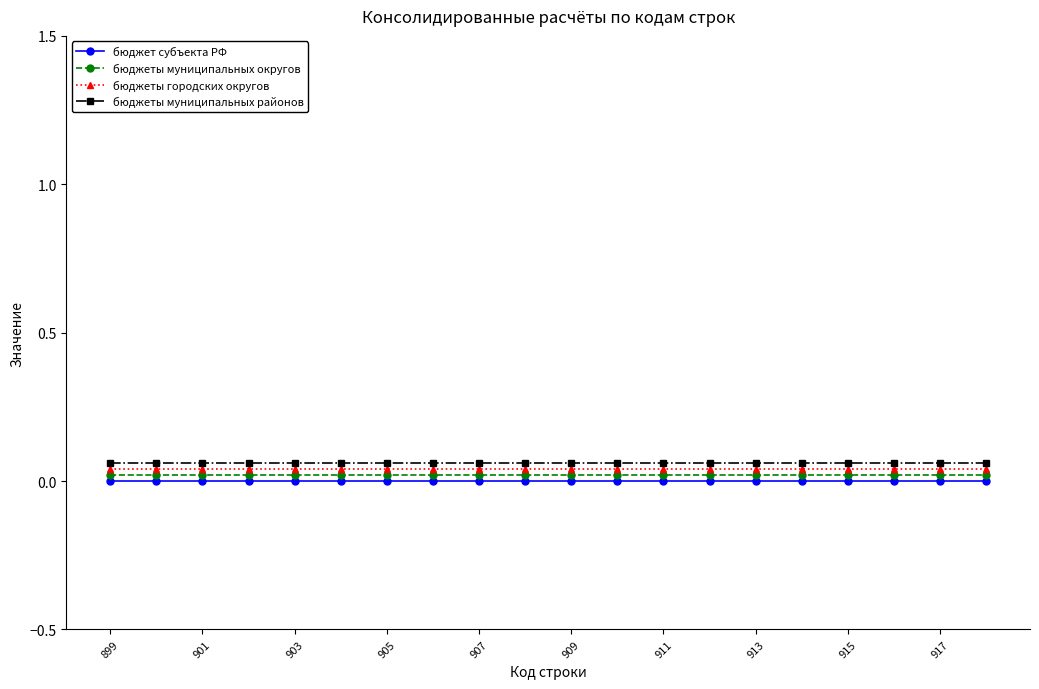

True or false: бюджеты муниципальных округов and бюджеты муниципальных районов cross at least once.

False